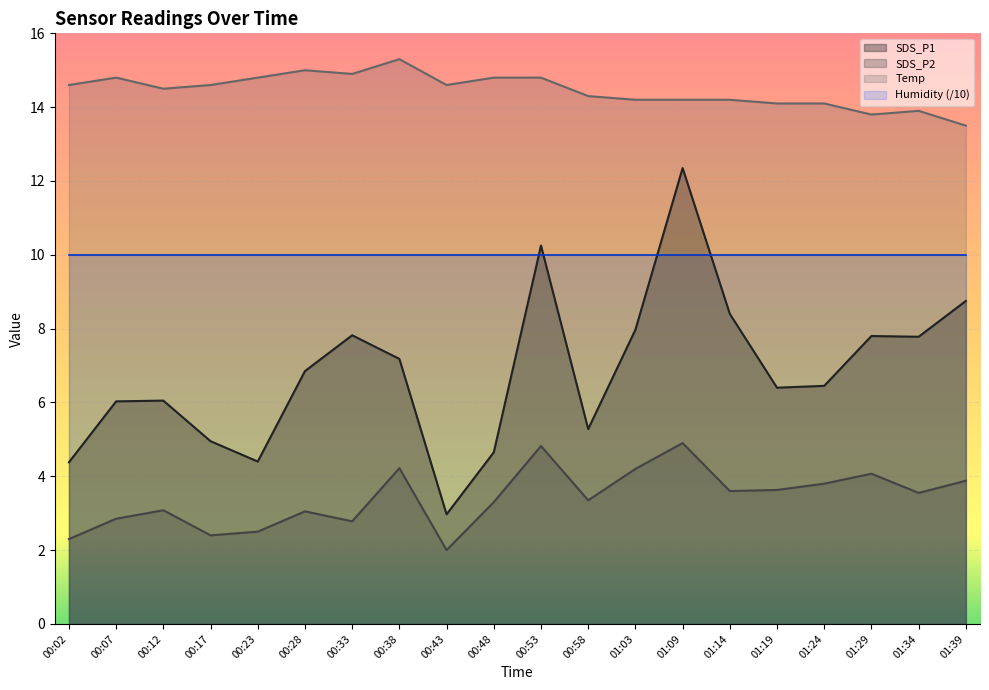

True or false: SDS_P2 and SDS_P1 intersect in this chart.

False